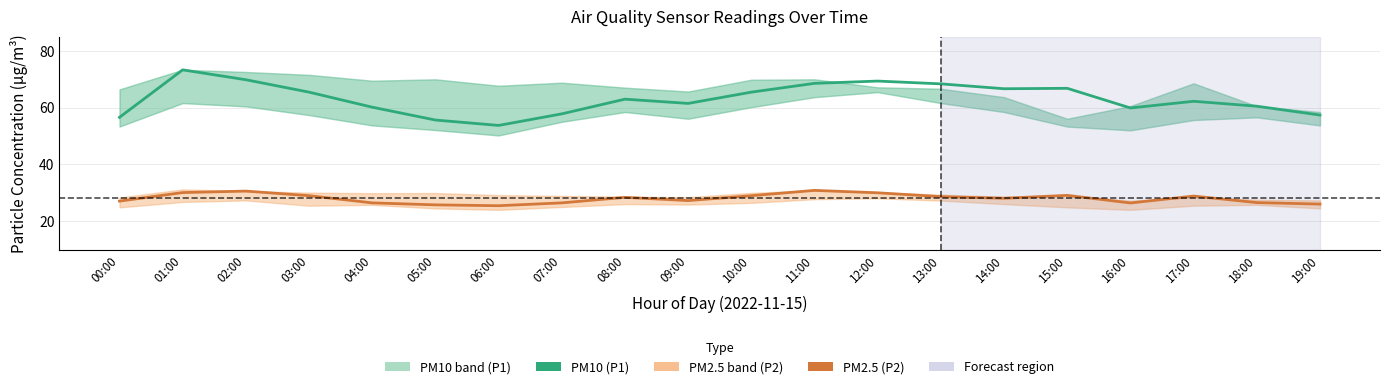

What is the label of the 5th point from the left?

04:00